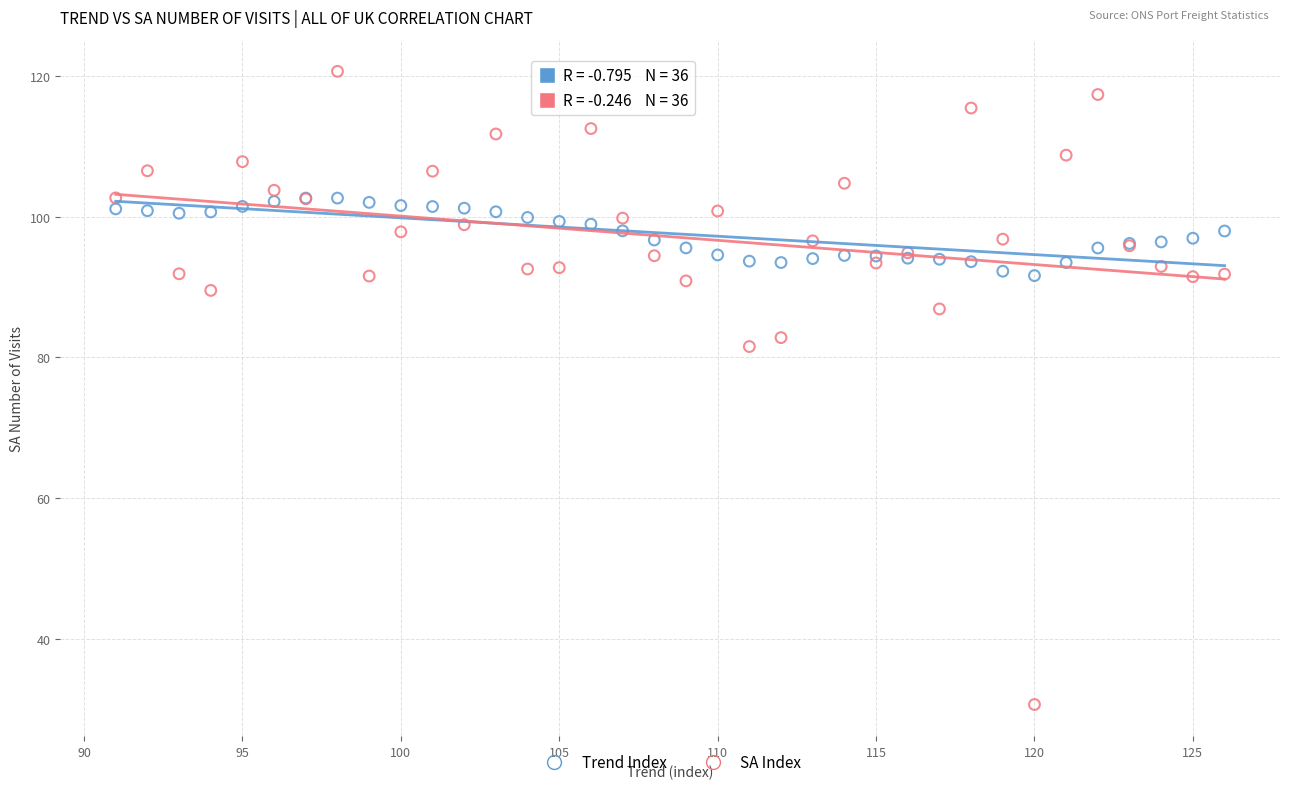

Which series contains the highest Y value?

SA Index